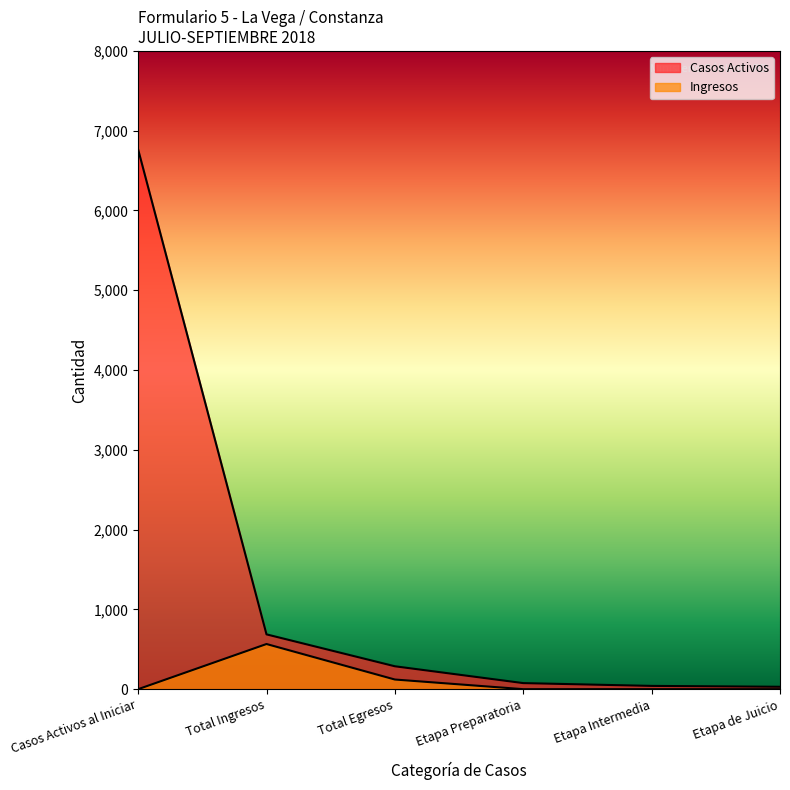

How many values in the Casos Activos series exceed 287?

2